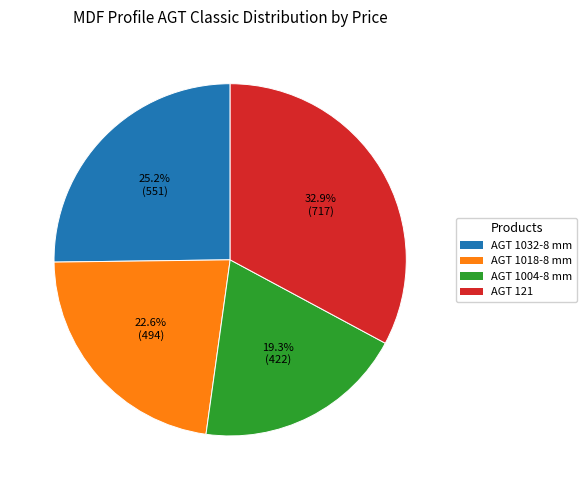

Does any single category account for the majority?

No